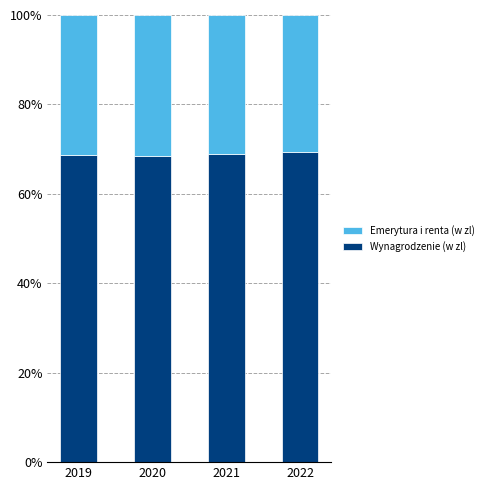

What is the average value of the Wynagrodzenie (w zl) series?

68.9